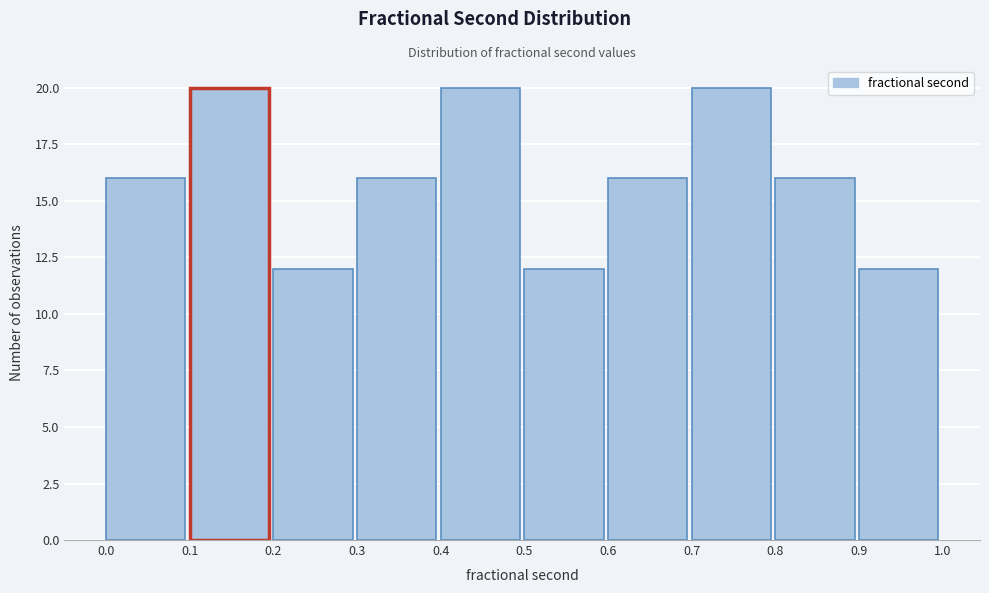

Reading left to right, list every bar in this chart as the range it spans on the x-axis followed by its height. The values are not printed on the chart, so give them approximately, as read against the axis.

0.0 to 0.1: 16
0.1 to 0.2: 20
0.2 to 0.3: 12
0.3 to 0.4: 16
0.4 to 0.5: 20
0.5 to 0.6: 12
0.6 to 0.7: 16
0.7 to 0.8: 20
0.8 to 0.9: 16
0.9 to 1.0: 12